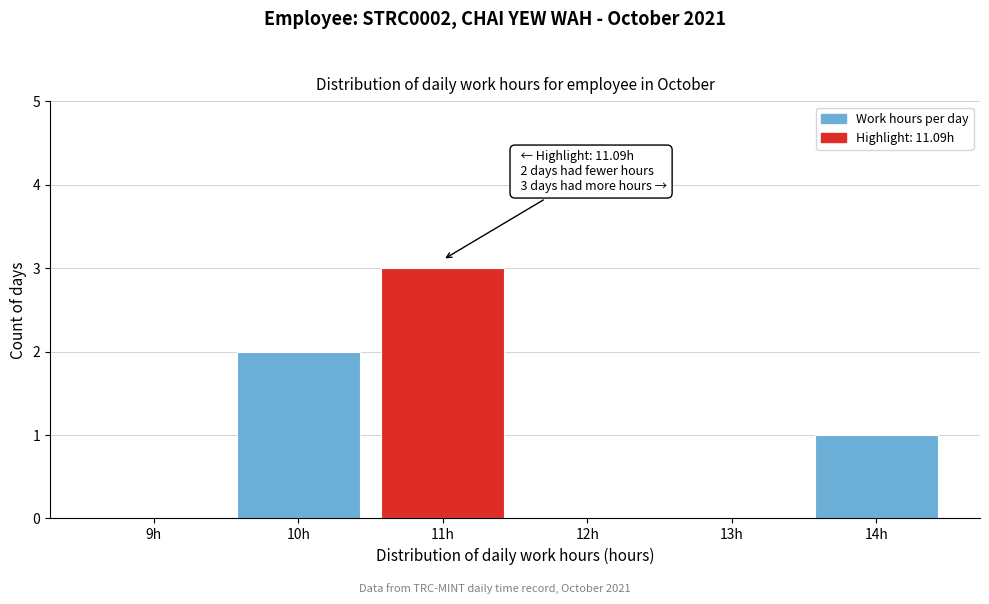

Reading left to right, what are all the values shown in this chart?

9h=0	10h=2	11h=3	12h=0	13h=0	14h=1